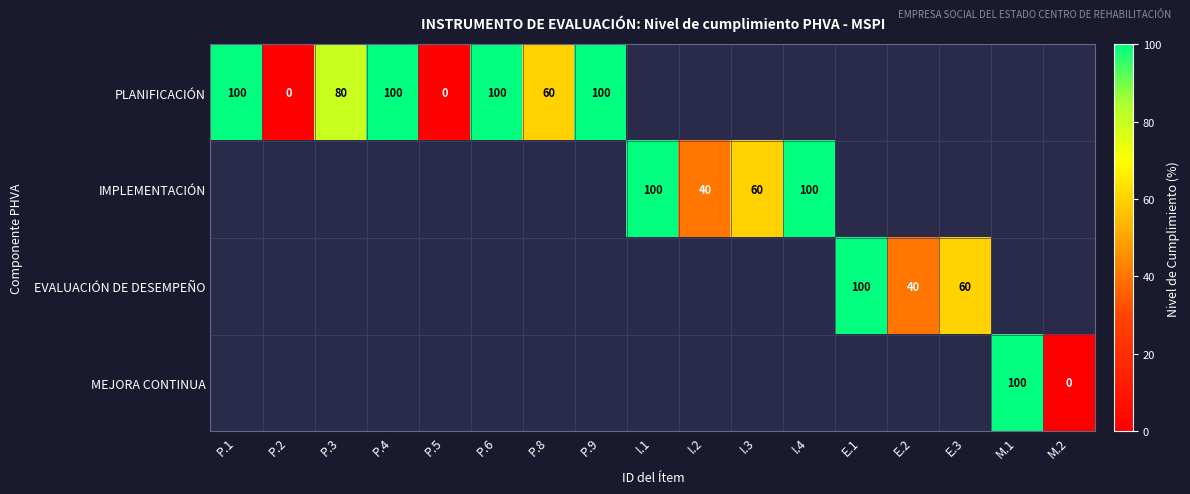

The value of EVALUACIÓN DE DESEMPEÑO at E.2 is 69. True or false?

False